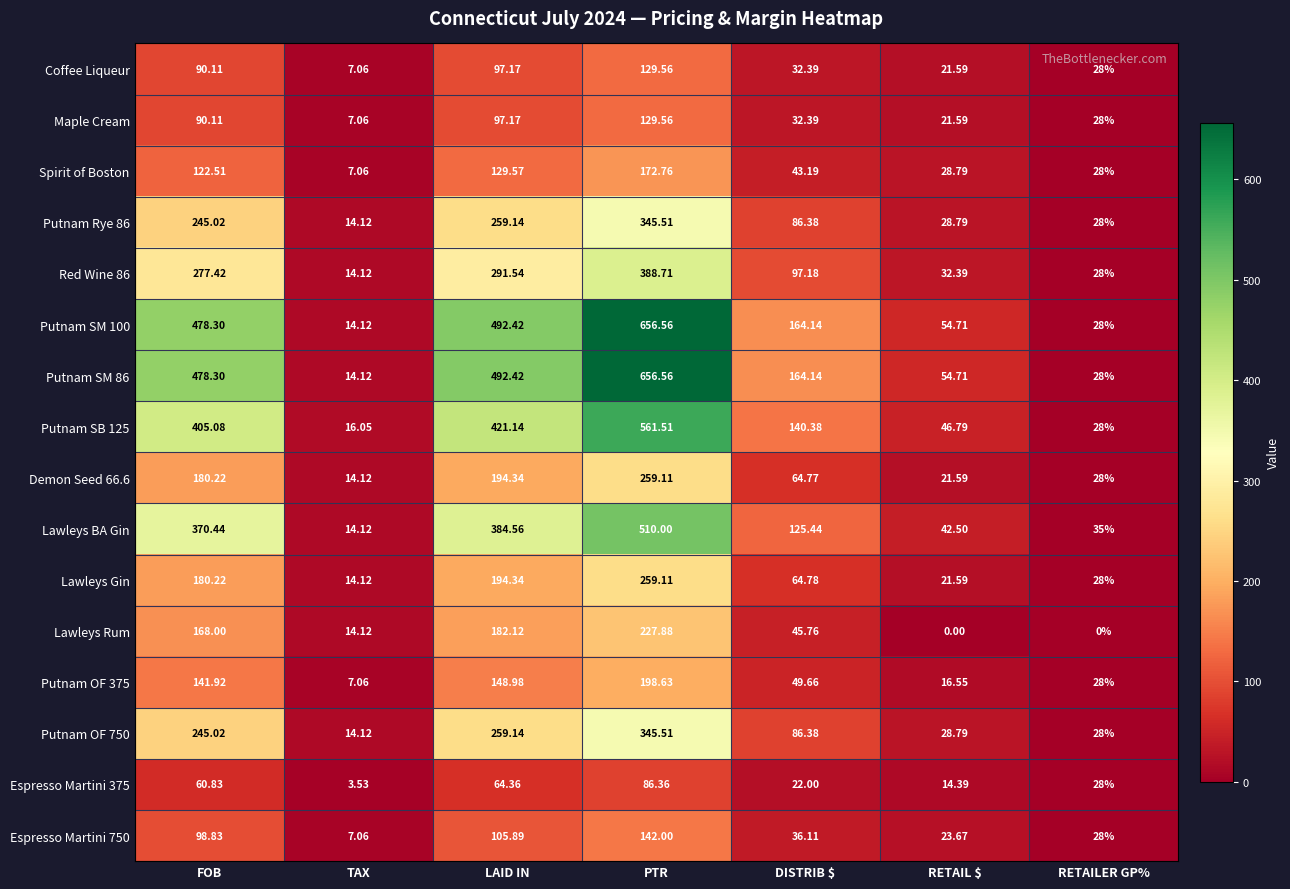

At which label does Demon Seed 66.6 first exceed 64?

FOB